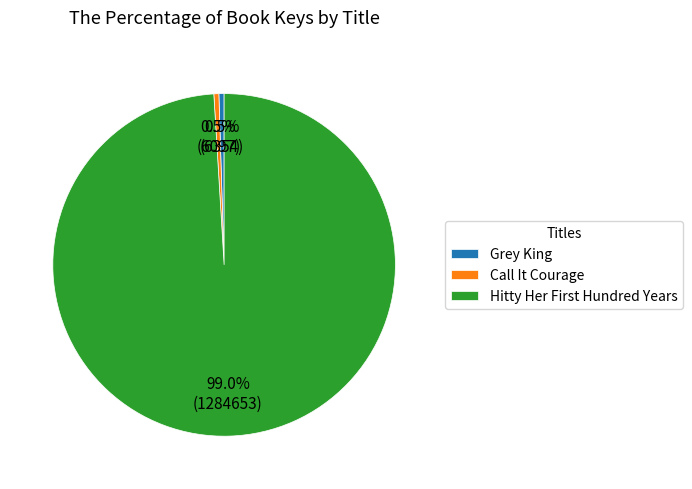

What is the ratio of the value at Grey King to the value at Call It Courage?

1.0